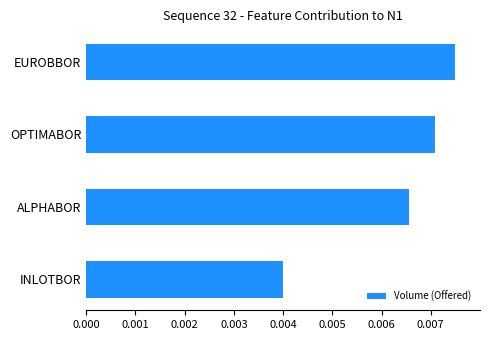

Rank the categories by value from lowest to highest.

INLOTBOR, ALPHABOR, OPTIMABOR, EUROBBOR